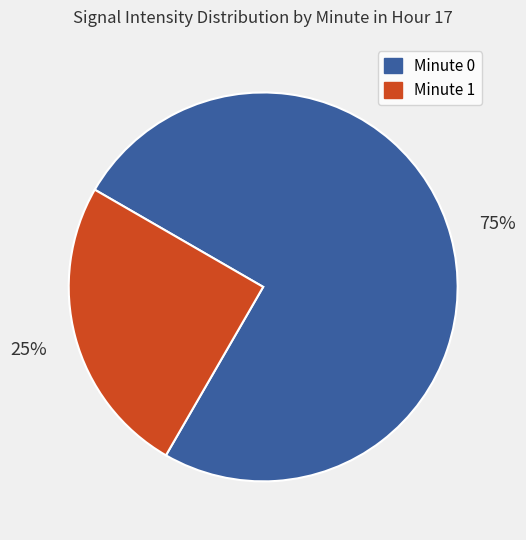

To the nearest percent, what is the average slice percentage?

50%